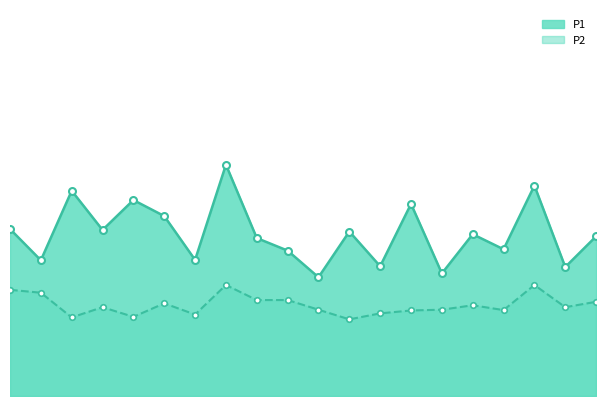

Which series has the largest range (max minus min)?

P1